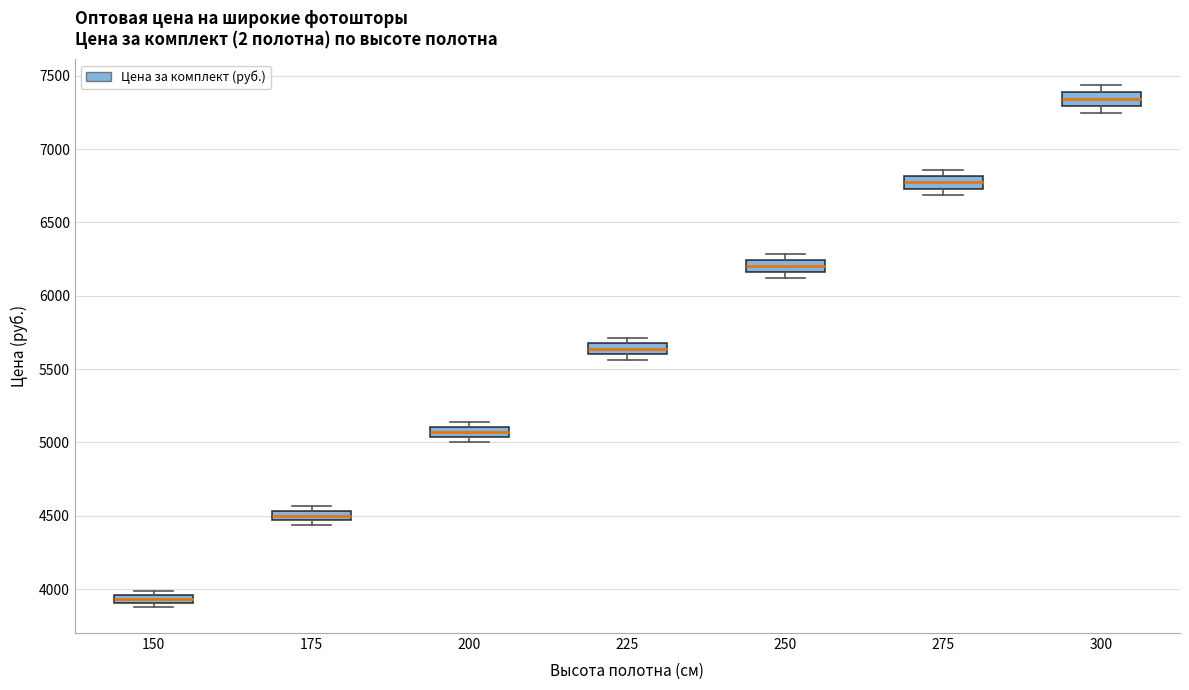

Which box's median line is the lowest?

150